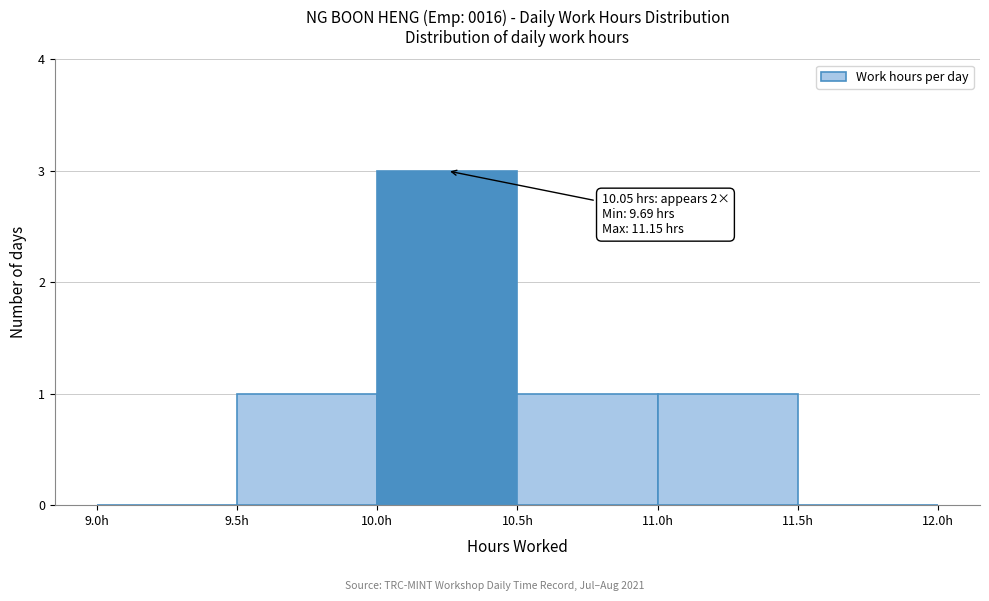

Which range on the x-axis has the tallest bar?

10.0 to 10.5